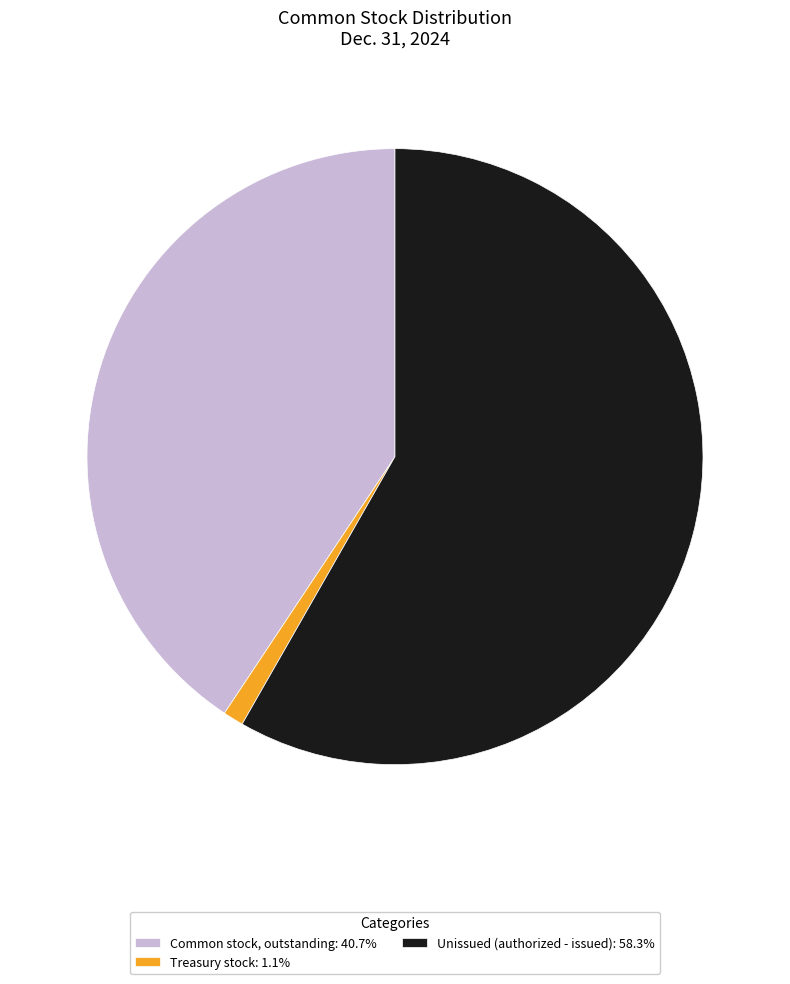

What is the ratio of the value at Common stock, outstanding: 40.7% to the value at Unissued (authorized - issued): 58.3%?

0.7